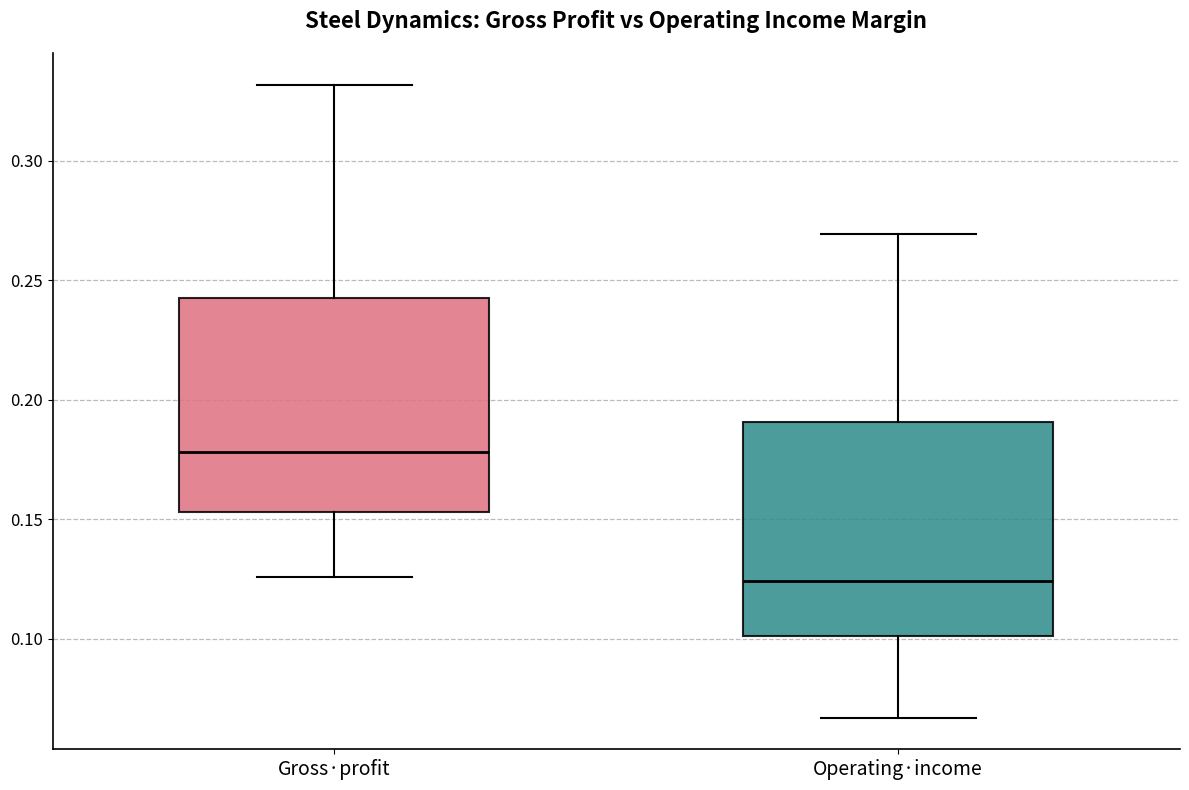

Which box's median line is the highest?

Gross·profit